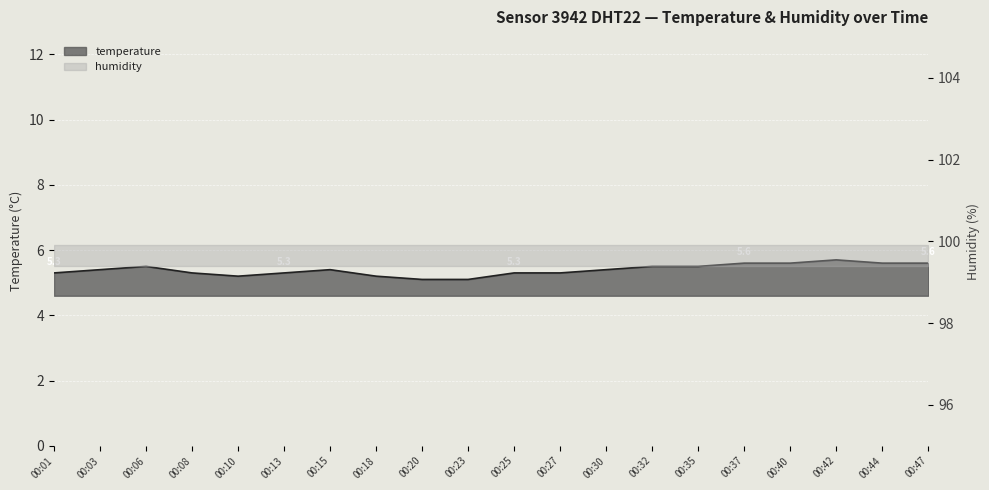

What is the greatest value displayed?

5.7